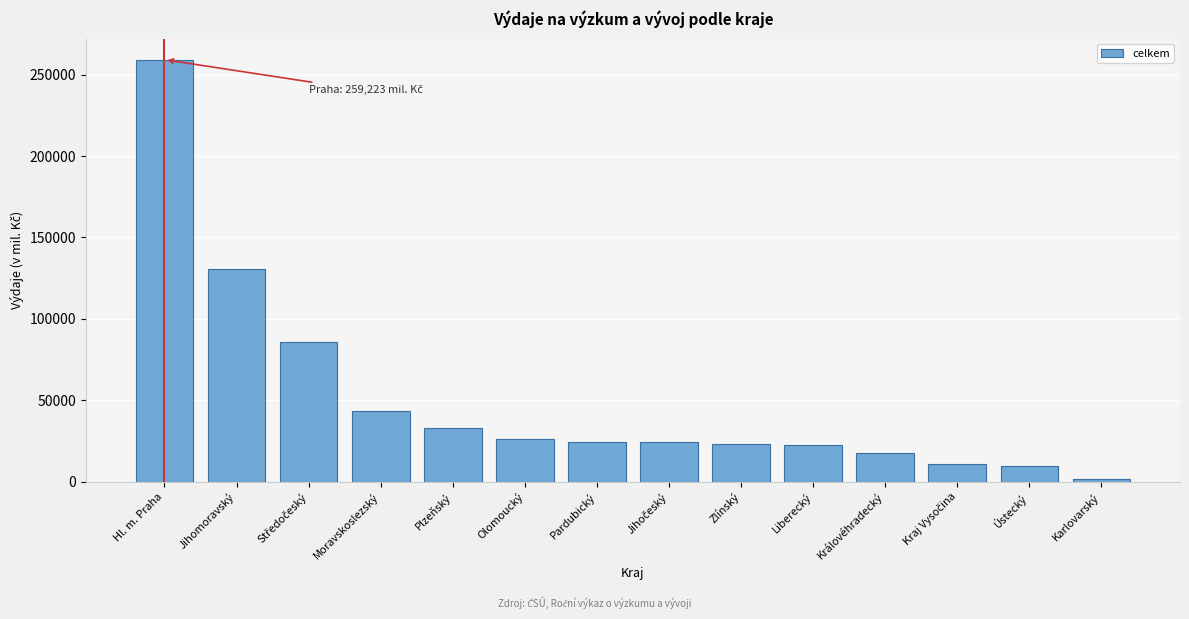

What is the ratio of the value at Moravskoslezský to the value at Zlínský?

1.9